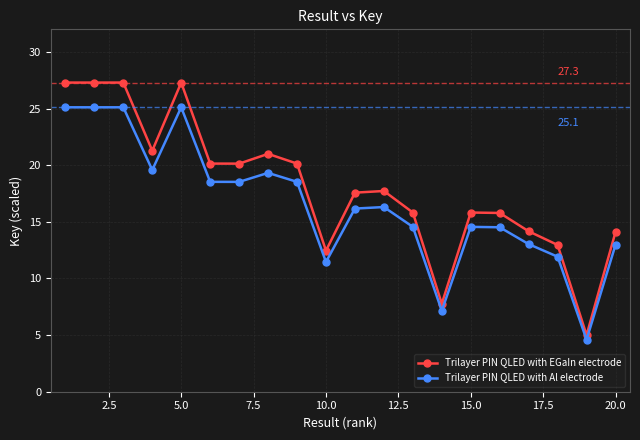

How many categories are shown in the chart?

20